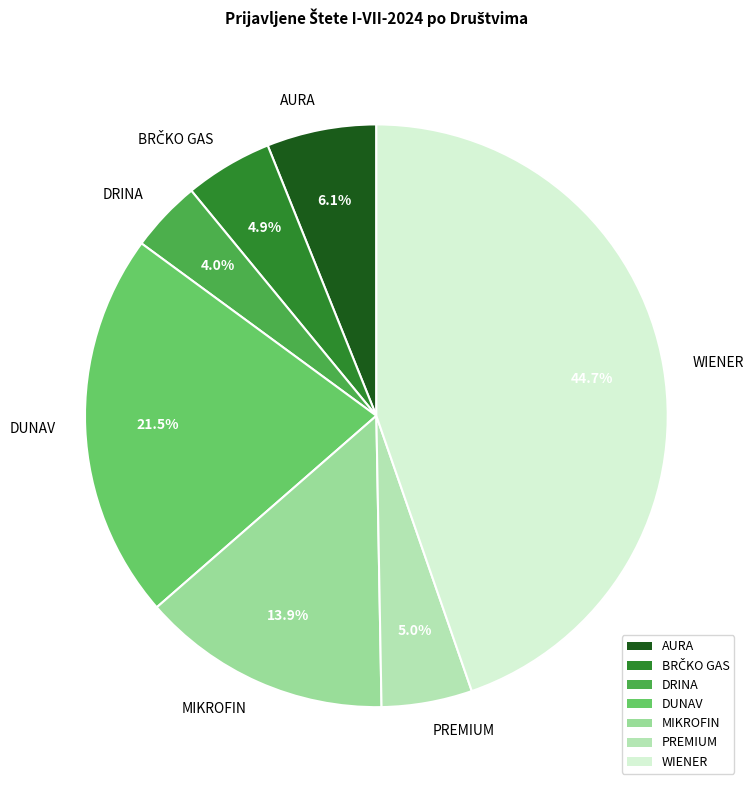

How much of the chart is everything except DUNAV?

78.5%